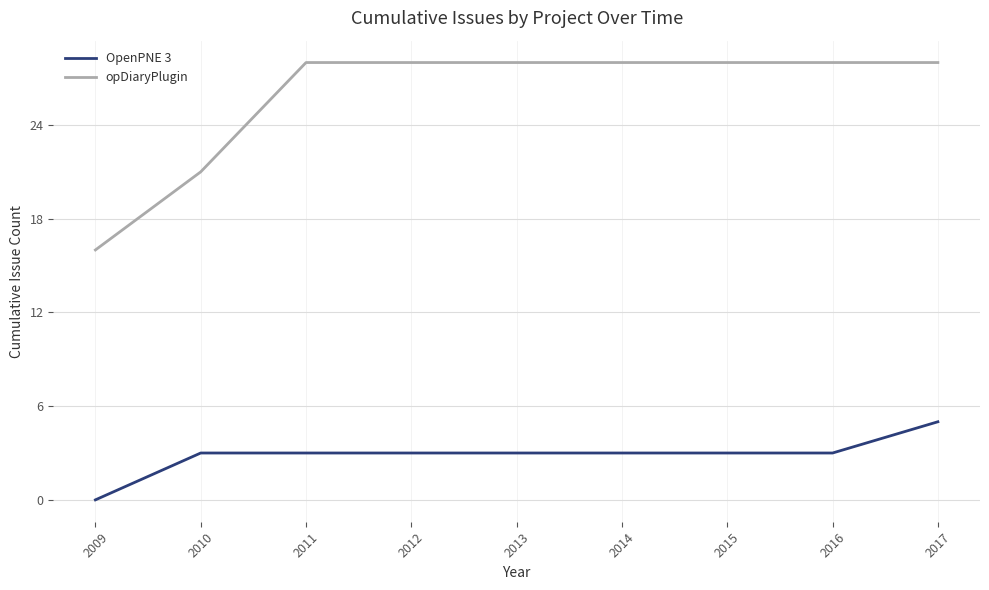

List the series in order of their peak value, lowest first.

OpenPNE 3, opDiaryPlugin